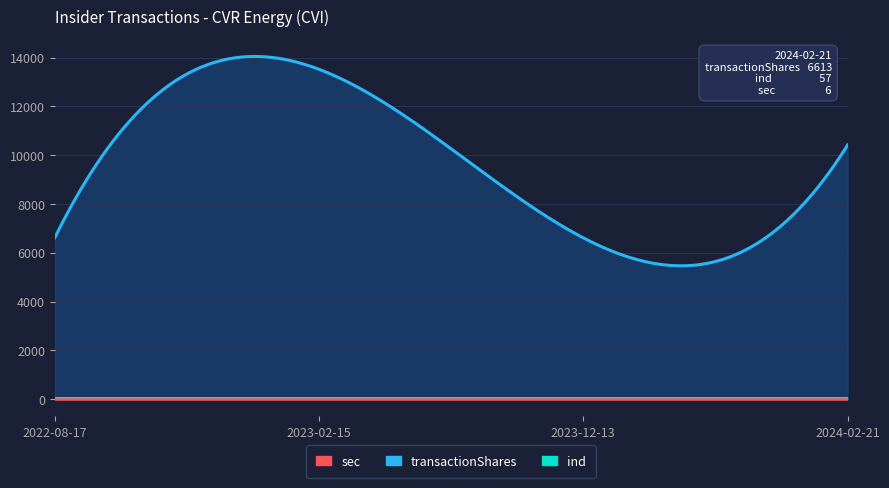

What are all the series names shown in the legend?

transactionShares, sec, ind